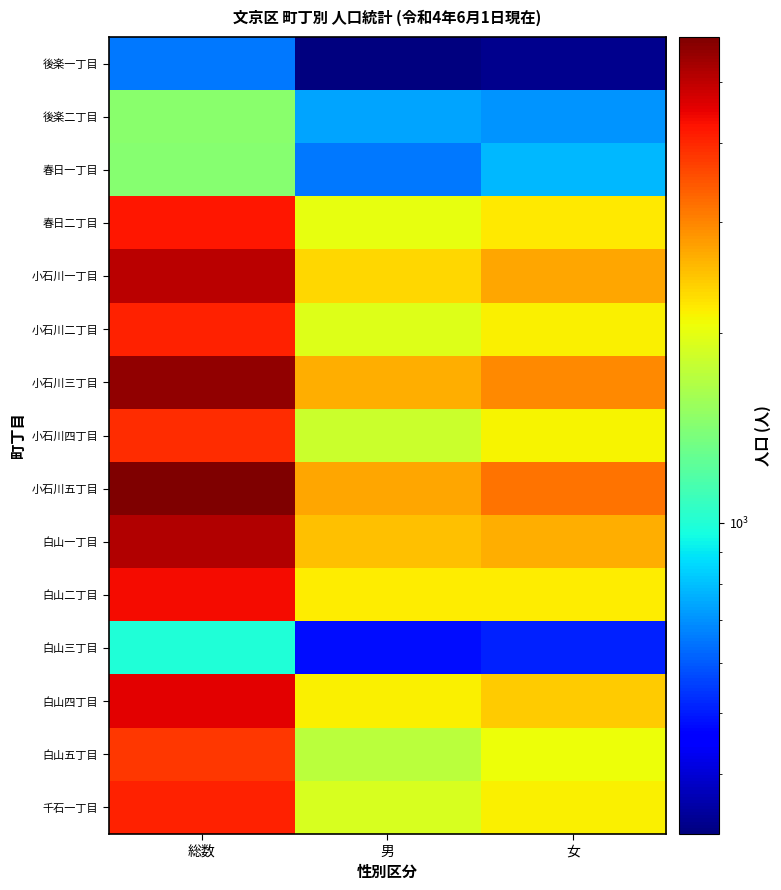

Reading left to right, transcribe all the data shown in this chart.

後楽一丁目: 総数=654	男=321	女=333
後楽二丁目: 総数=1441	男=737	女=704
春日一丁目: 総数=1434	男=653	女=781
春日二丁目: 総数=4206	男=2003	女=2203
小石川一丁目: 総数=5026	男=2332	女=2694
小石川二丁目: 総数=4080	男=1939	女=2141
小石川三丁目: 総数=5605	男=2650	女=2955
小石川四丁目: 総数=3950	男=1816	女=2134
小石川五丁目: 総数=5881	男=2709	女=3172
白山一丁目: 総数=5132	男=2485	女=2647
白山二丁目: 総数=4354	男=2170	女=2184
白山三丁目: 総数=989	男=478	女=511
白山四丁目: 総数=4571	男=2162	女=2409
白山五丁目: 総数=3777	男=1722	女=2055
千石一丁目: 総数=4059	男=1901	女=2158